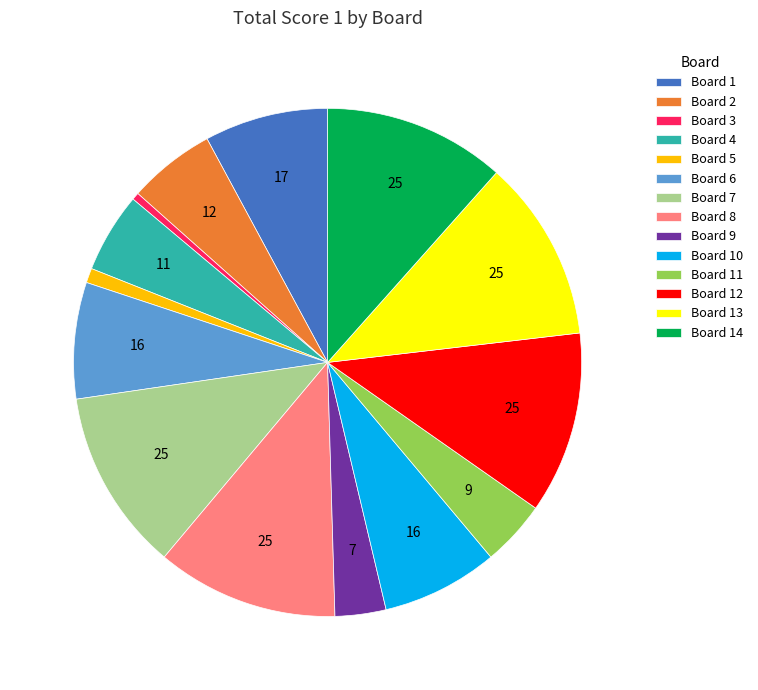

Approximately how many times larger is the value at Board 14 compared to Board 3?

25.0